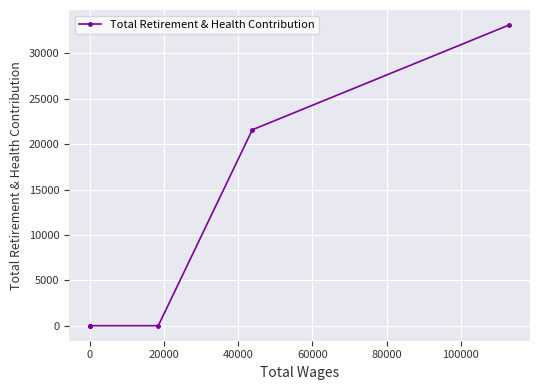

What is the sum of all values?

54691